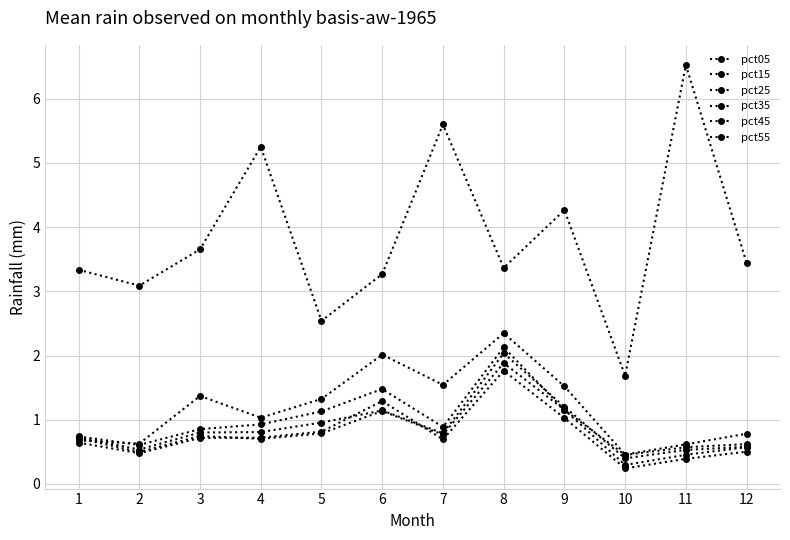

How many lines are shown in the chart?

6